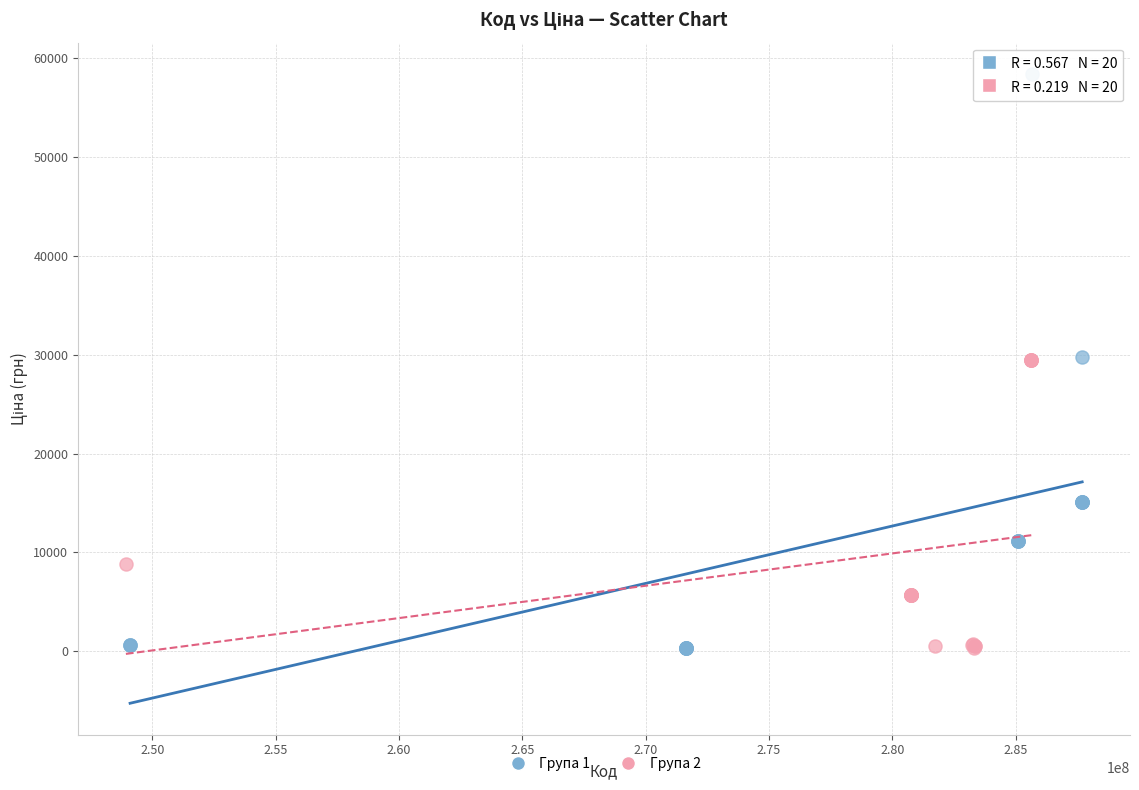

Which series has the largest Y range (max minus min)?

Група 1